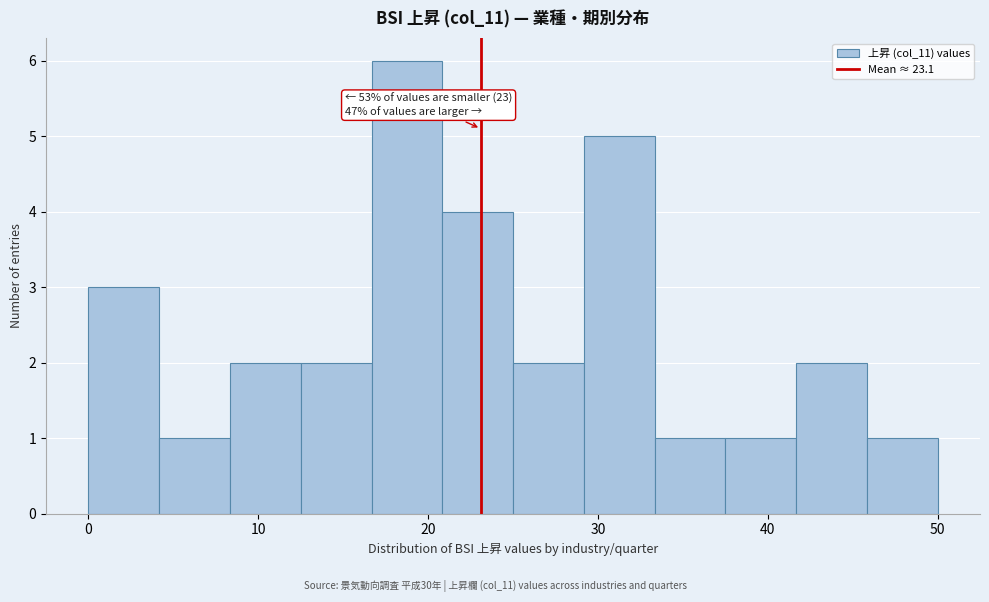

Over which range of the x-axis is the bar tallest?

17 to 21